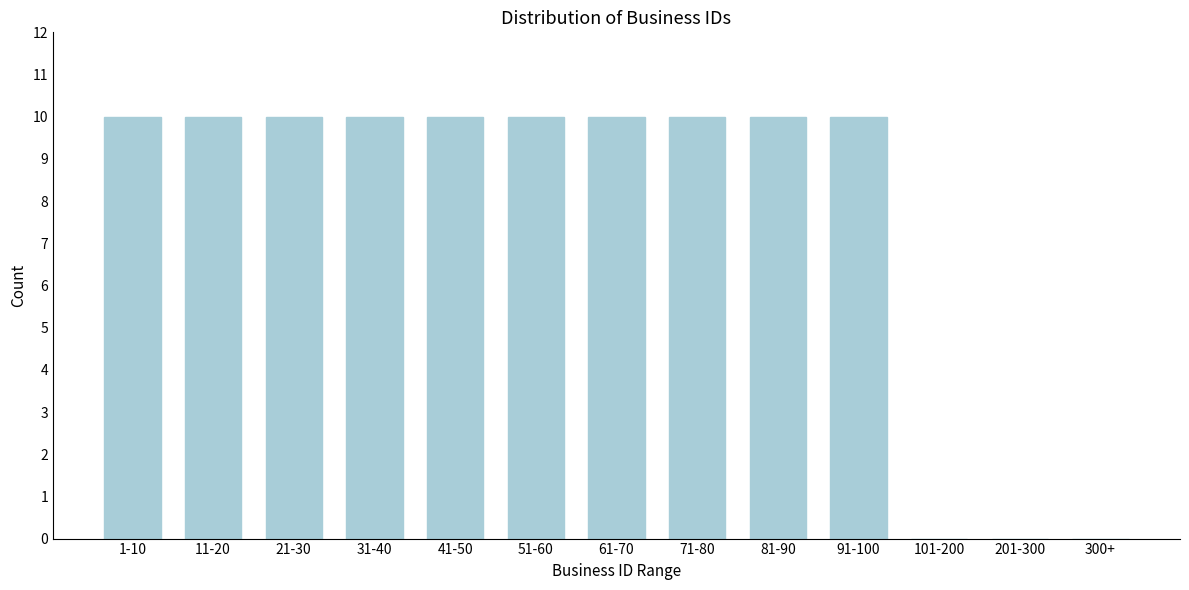

Reading left to right, extract all data points from this chart.

1-10=10	11-20=10	21-30=10	31-40=10	41-50=10	51-60=10	61-70=10	71-80=10	81-90=10	91-100=10	101-200=0	201-300=0	300+=0